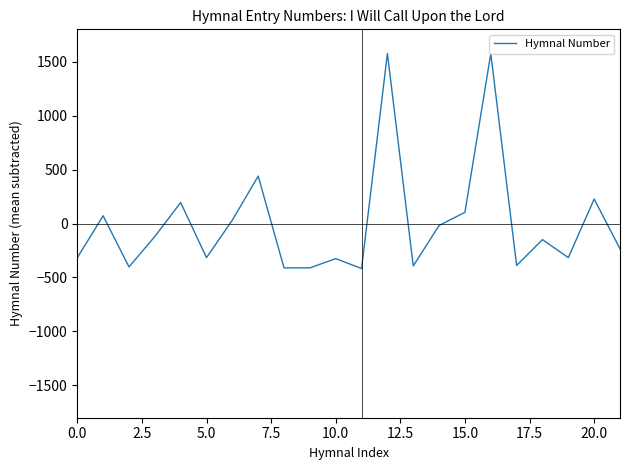

What is the minimum value shown in the chart?

-417.2